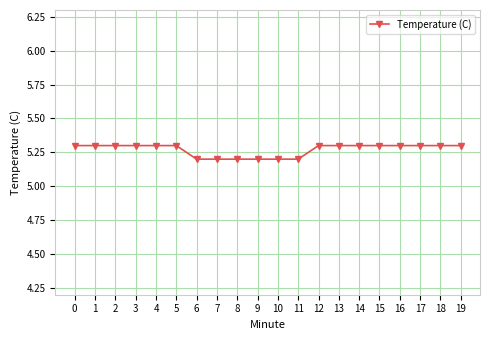

Between 19 and 11, which is larger?

19